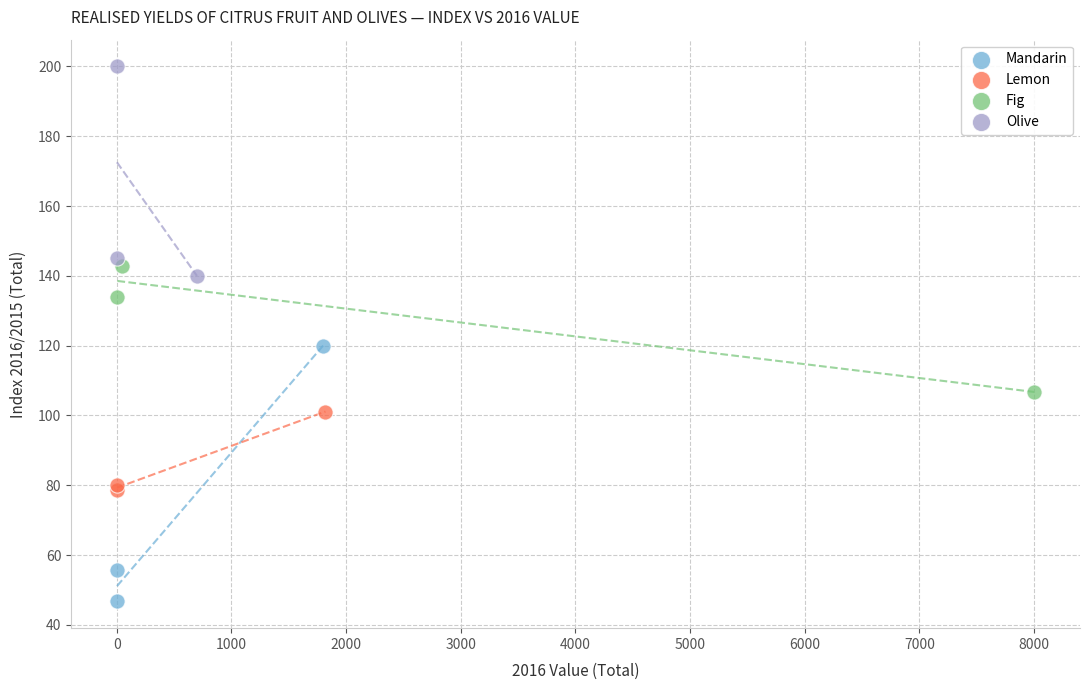

Which series has the widest spread of Y values?

Mandarin